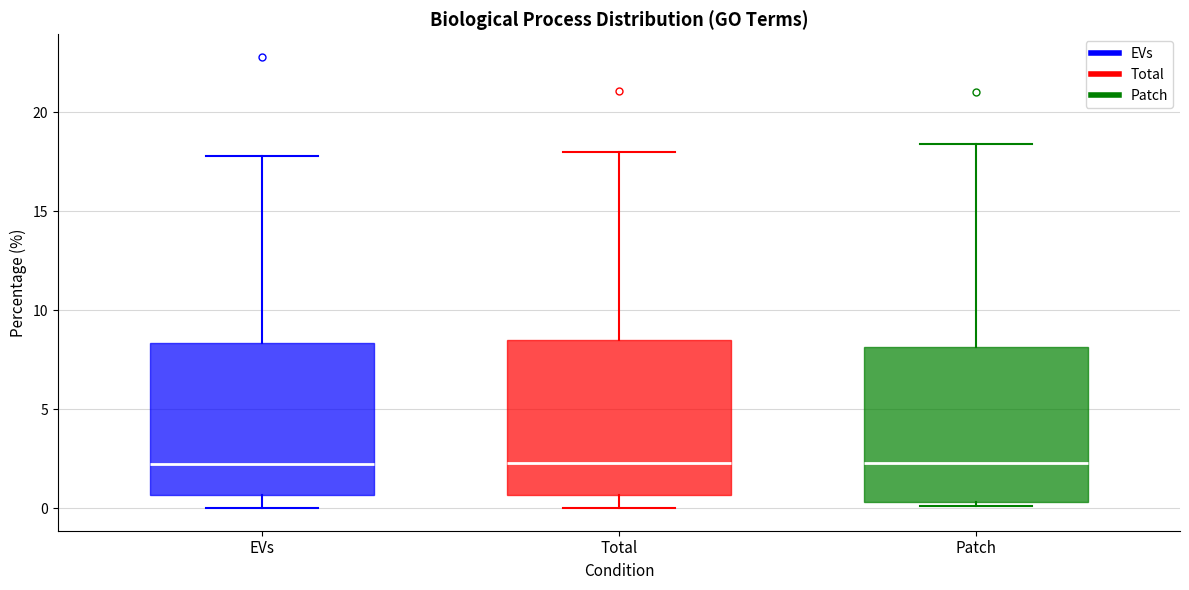

Reading left to right, read every box against the y-axis: the position of its median line, the range the box covers, and the ends of its whiskers. The values are not printed on the chart, so give them approximately, as read against the axis.

EVs: median 2.5, box 0.5 to 8.5, whiskers 0.0 to 18.0
Total: median 2.5, box 0.5 to 8.5, whiskers 0.0 to 18.0
Patch: median 2.5, box 0.5 to 8.0, whiskers 0.0 to 18.5